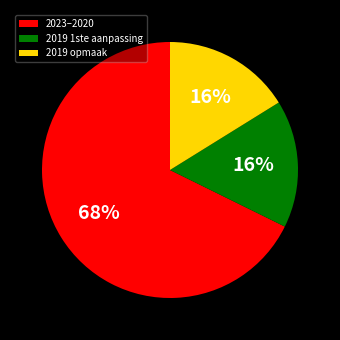

True or false: 2023–2020 accounts for 82% of the total.

False